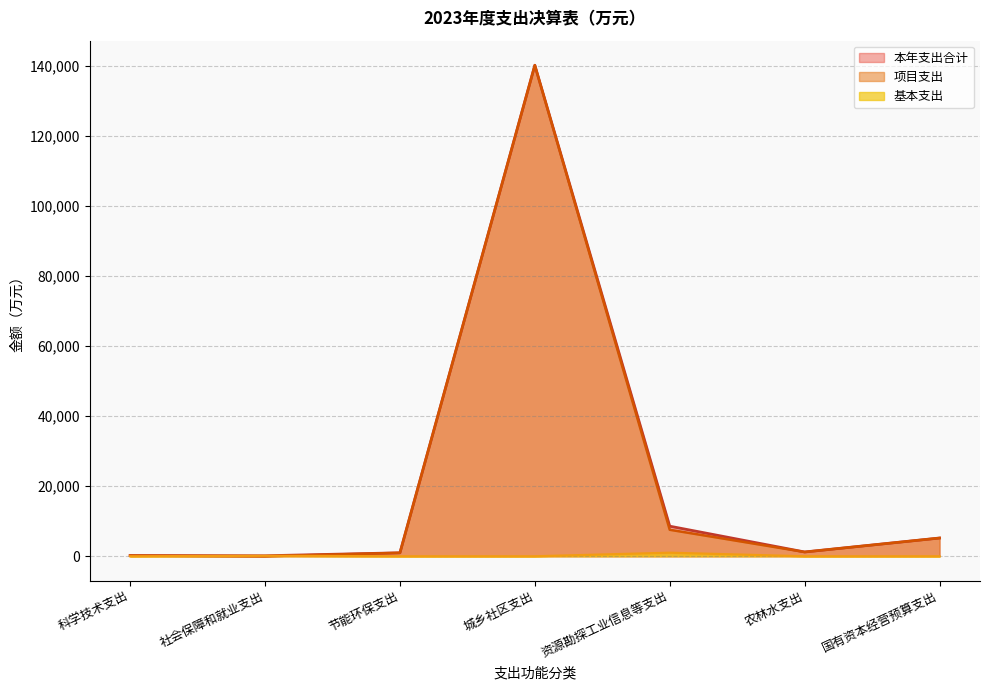

What are all the series names shown in the legend?

本年支出合计, 项目支出, 基本支出